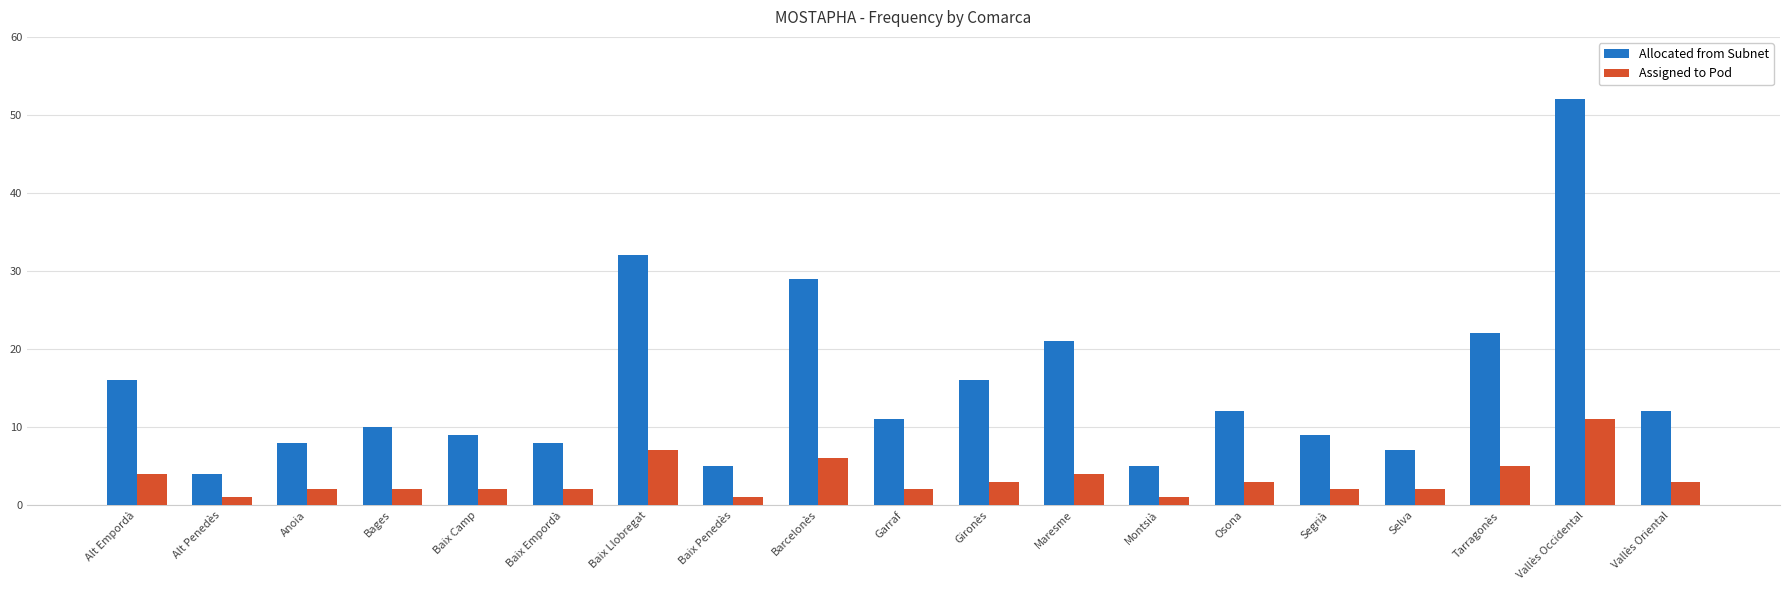

Count the Assigned to Pod values in the range 2 to 4.

12